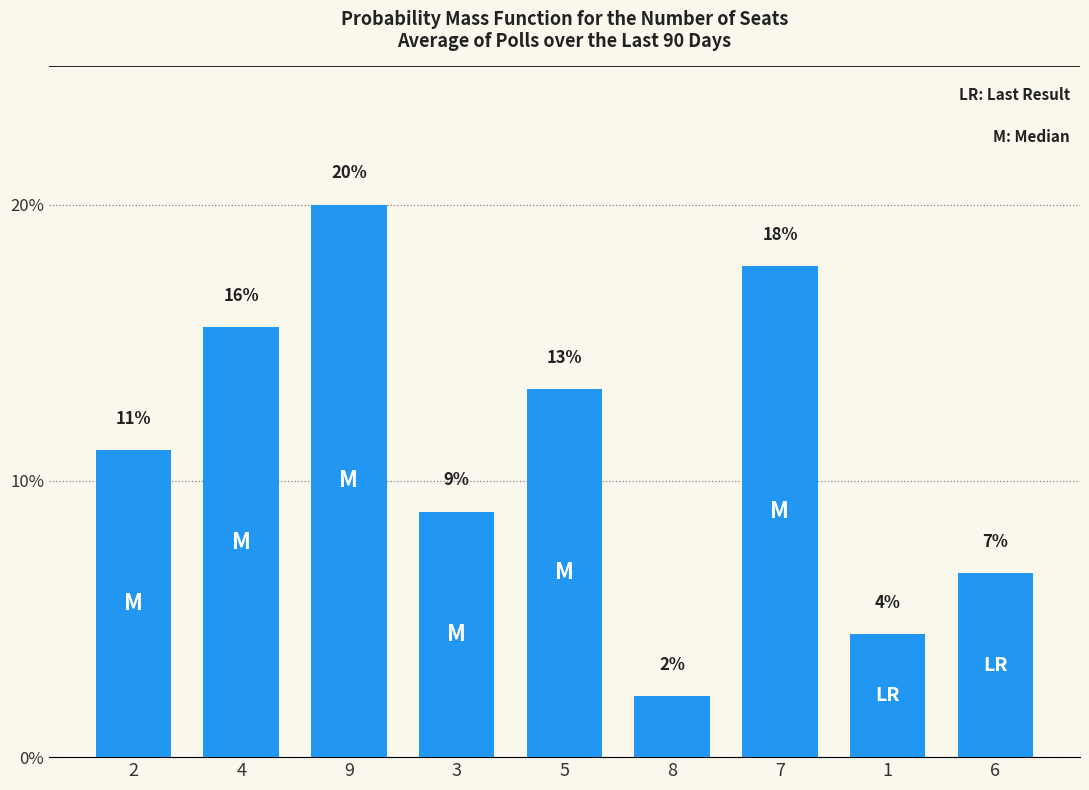

Which label corresponds to the largest value in the chart?

9